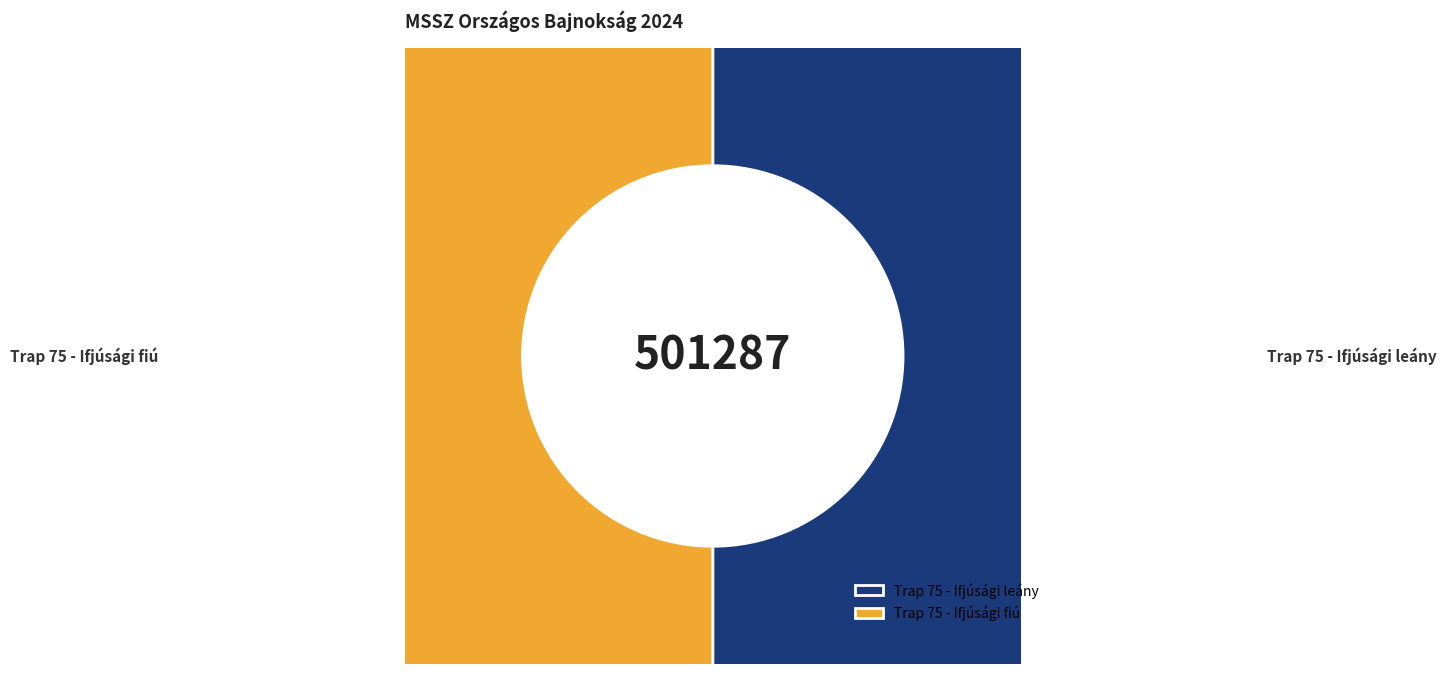

What is the total percentage of Trap 75 - Ifjúsági fiú and Trap 75 - Ifjúsági leány?

100.0%